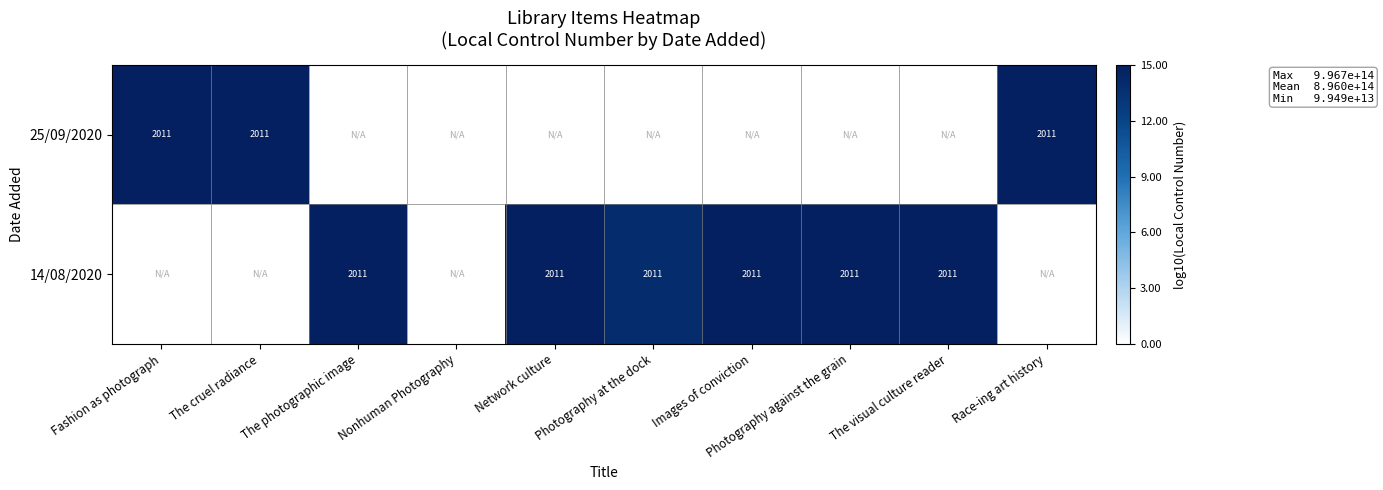

Is it true that 14/08/2020 equals 2011 at Photography against the grain?

True